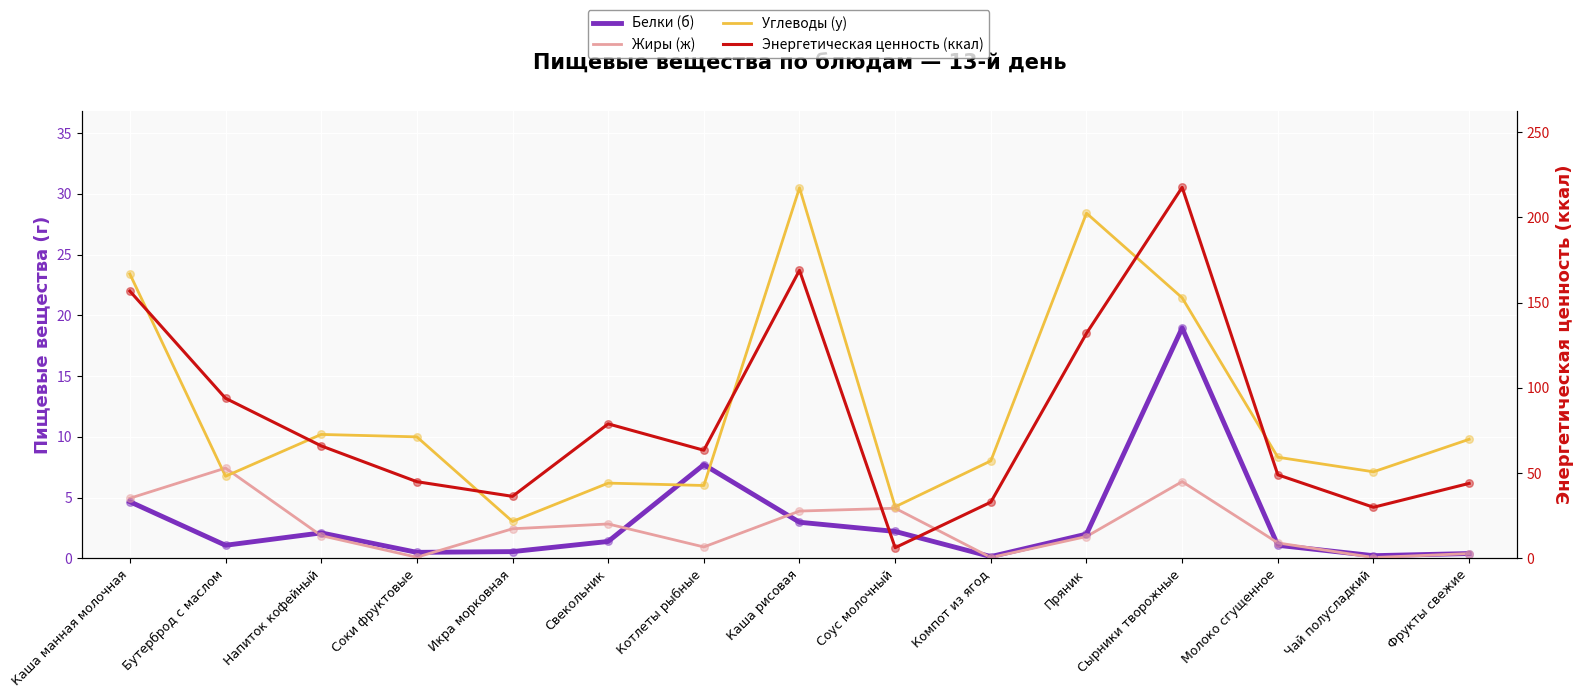

What are all the series names shown in the legend?

Белки (б), Жиры (ж), Углеводы (у), Энергетическая ценность (ккал)